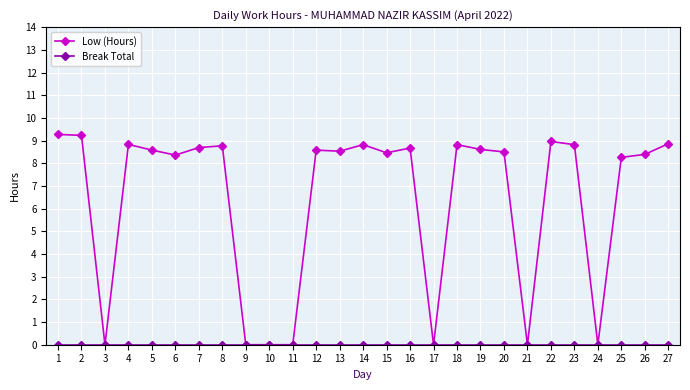

What is the greatest value displayed?

9.3